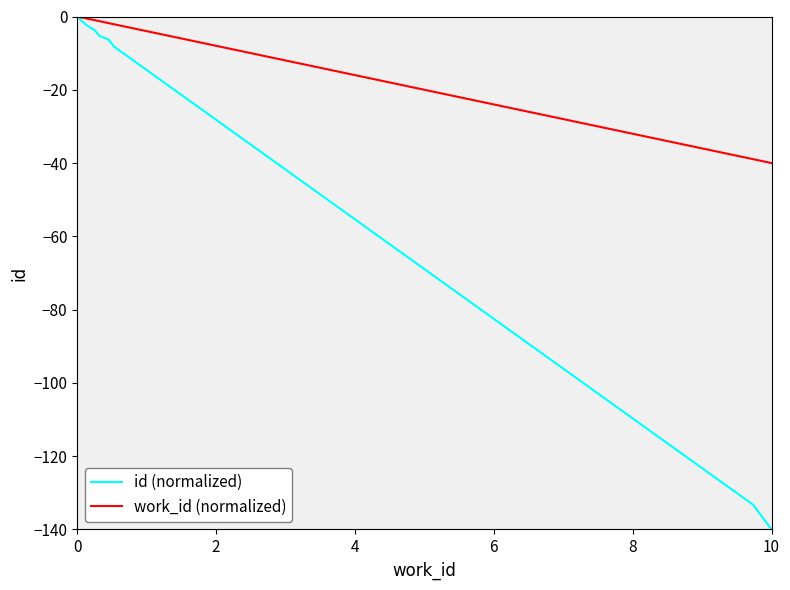

Rank the series by their average value, from lowest to highest.

id (normalized), work_id (normalized)